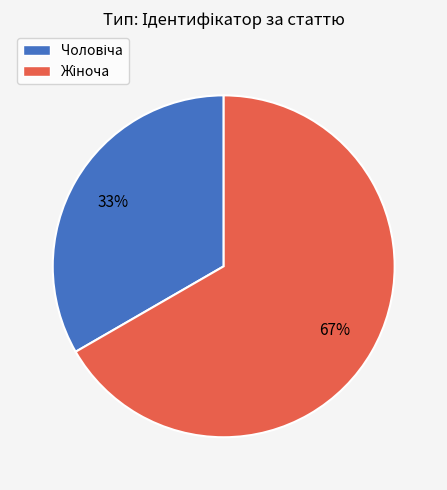

To the nearest percent, what is the average slice percentage?

50%